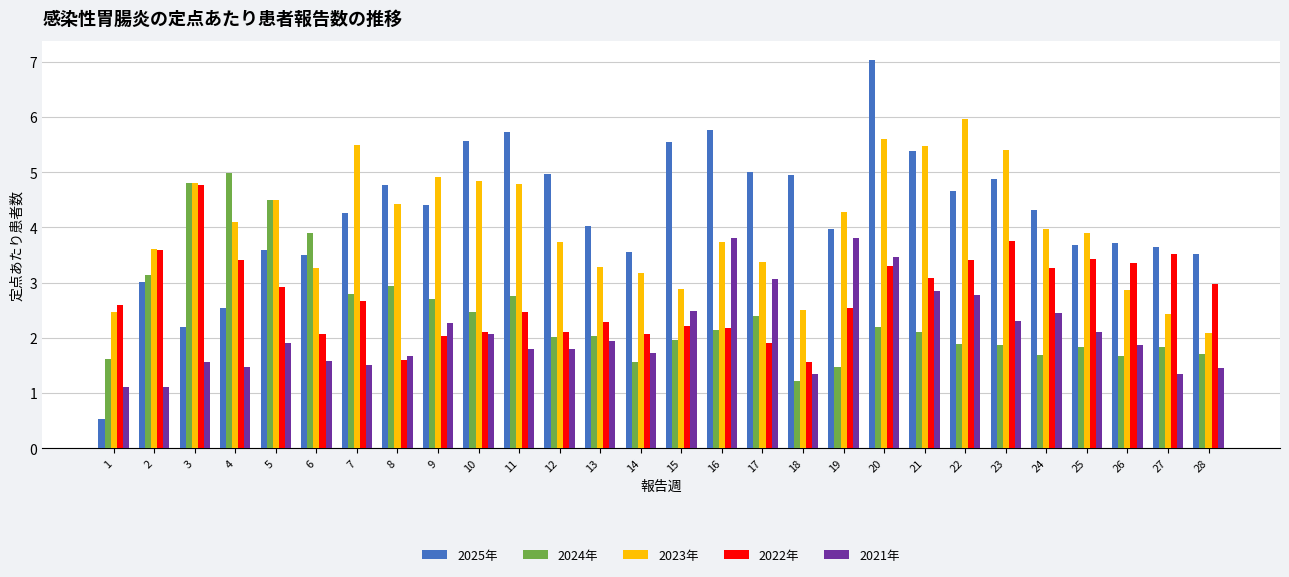

What is the minimum value for 2021年?

1.1